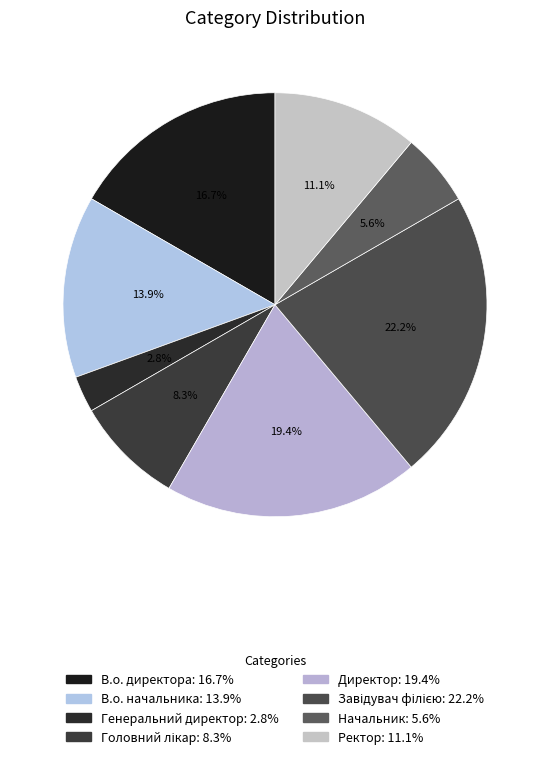

To the nearest percent, what is the combined percentage of Ректор and В.о. директора?

28%